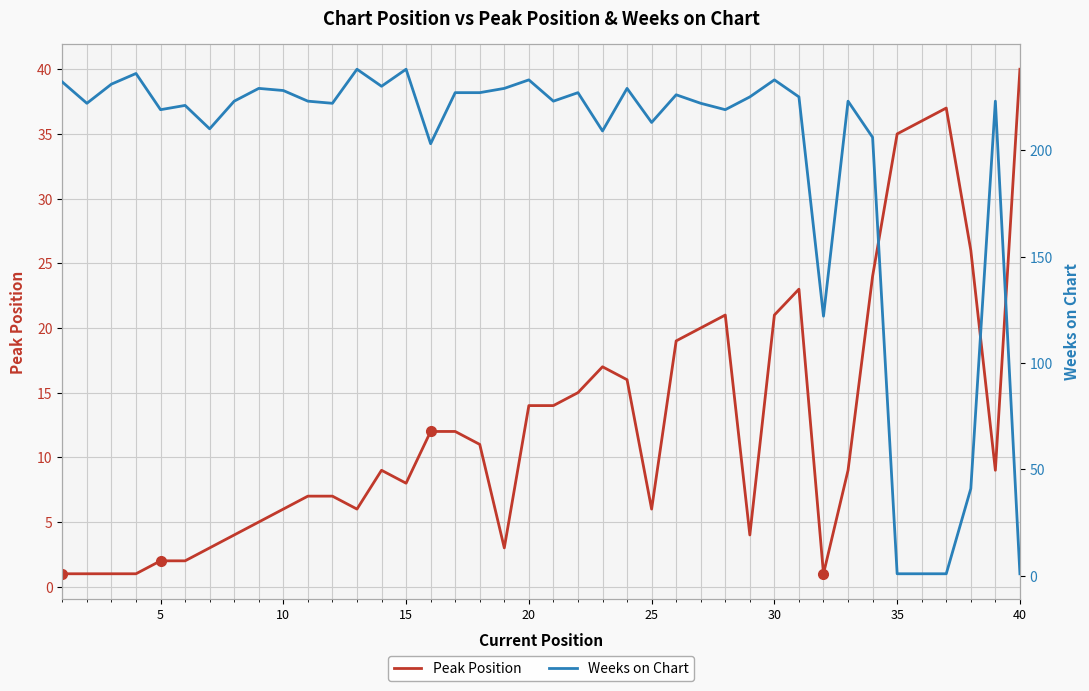

What is the maximum value for Peak Position?

40